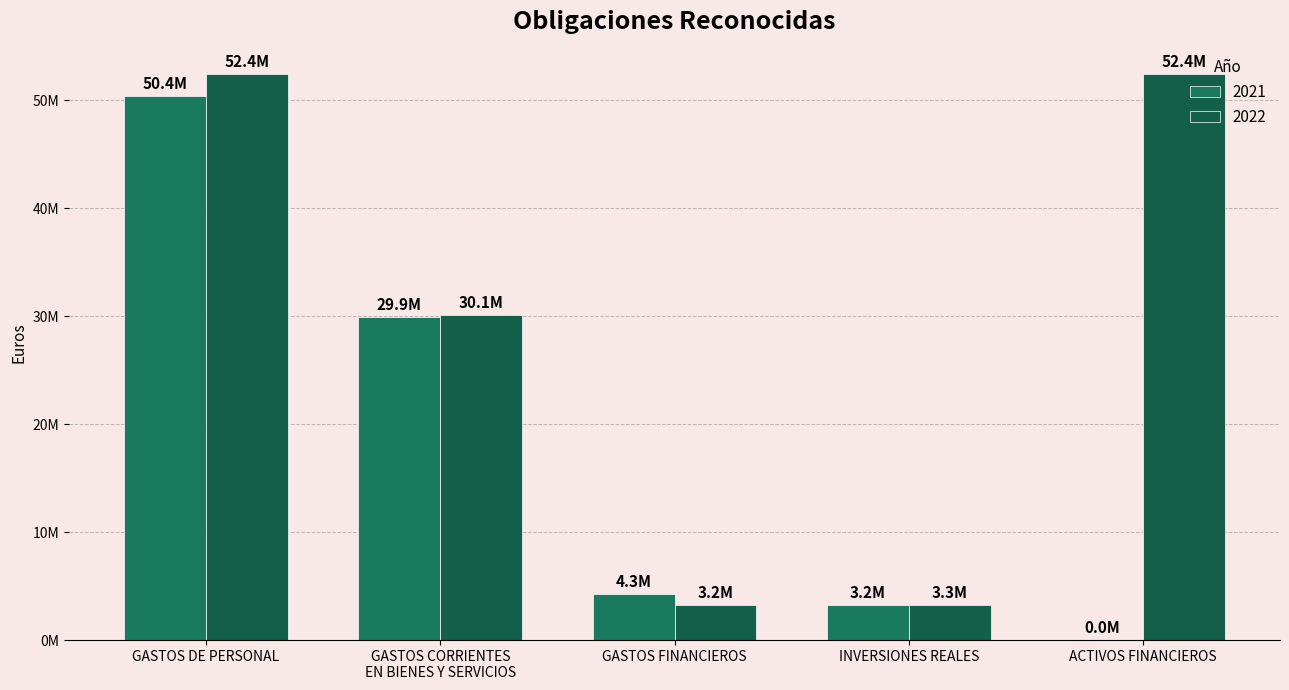

Are the bars grouped side by side (vs. stacked)?

Yes